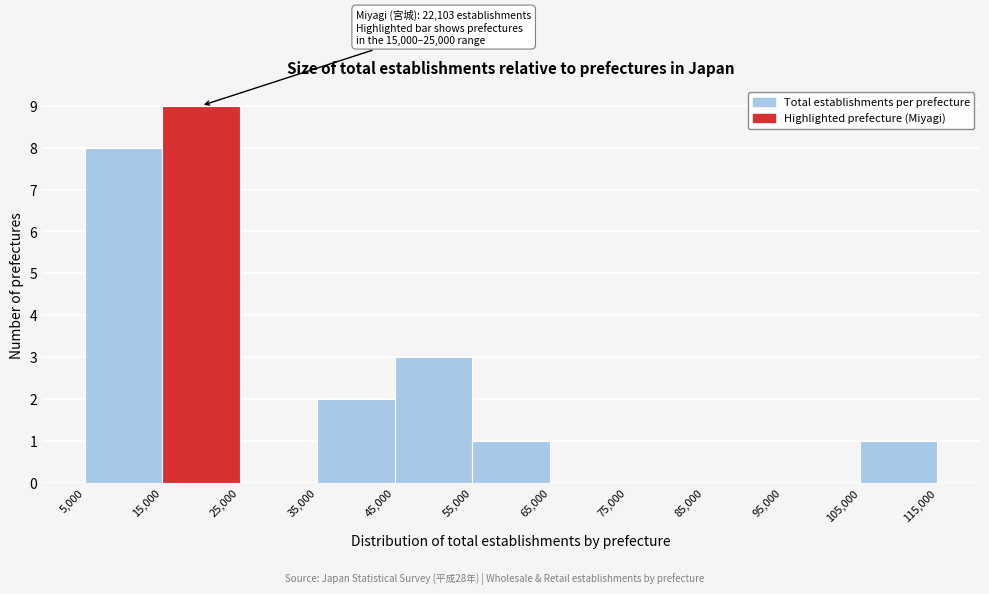

Which range on the x-axis has the tallest bar?

15,000 to 25,000